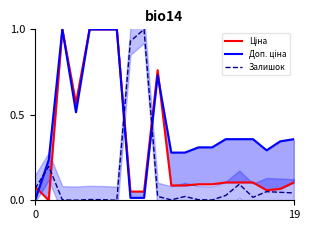

What is the sum of all Ціна values?

6.4